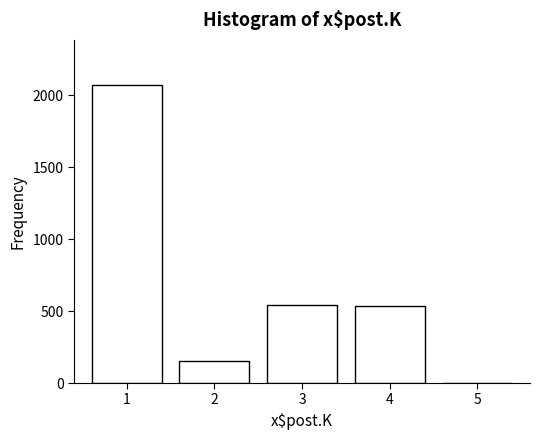

The value at 1 is 2072. True or false?

True